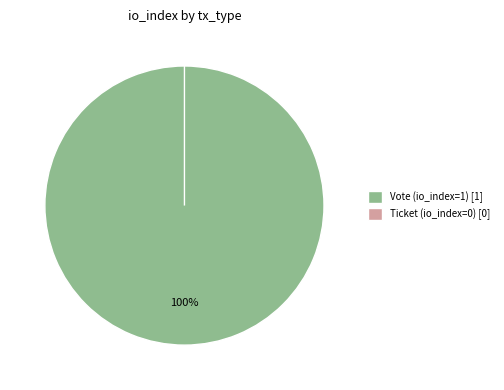

What is the change in value from Vote (tx_type) to Ticket (tx_type)?

-1